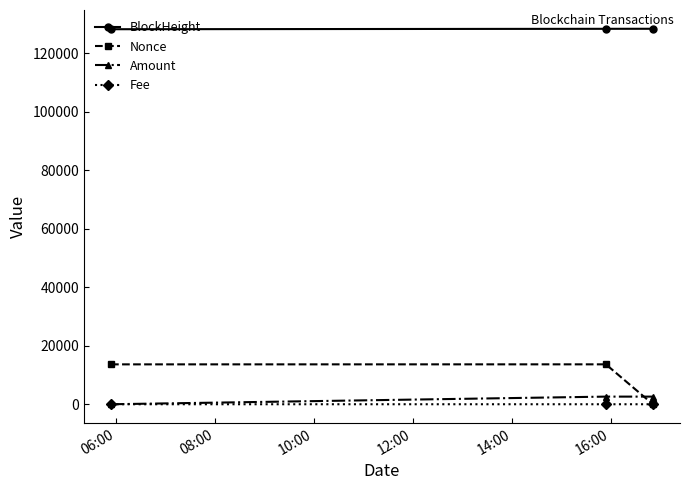

What are all the series names shown in the legend?

BlockHeight, Nonce, Amount, Fee